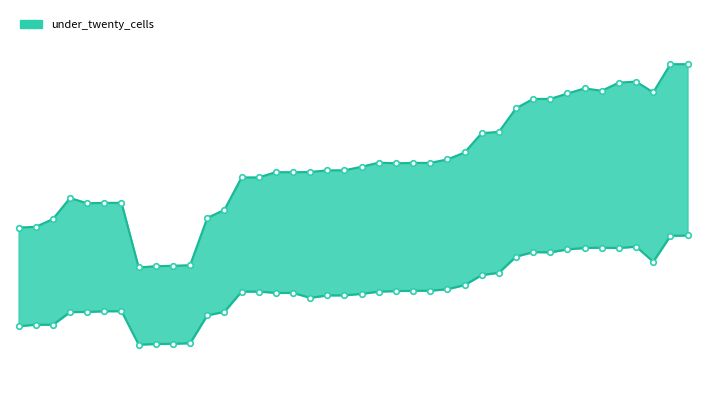

True or false: under_twenty_cells has a value of 8776 at 2009-06-17.

False